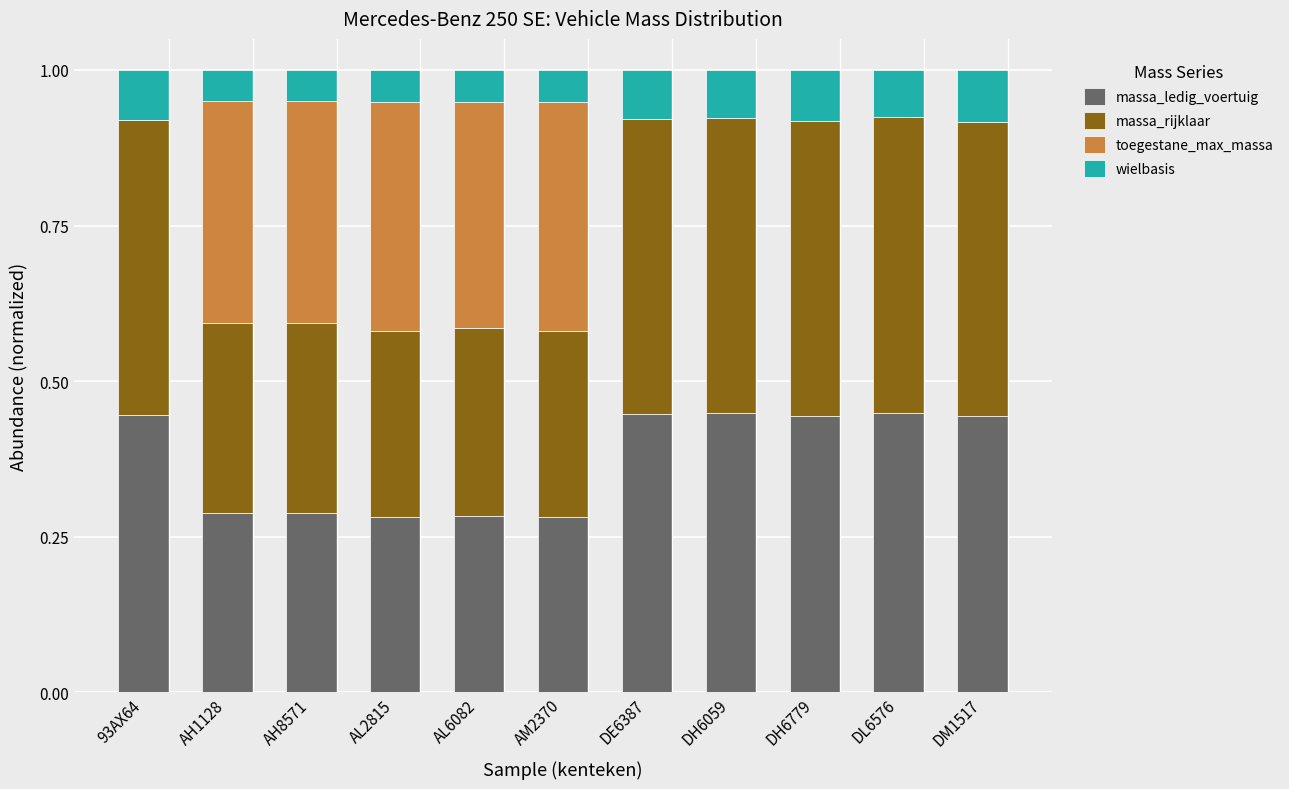

The massa_ledig_voertuig series shows 0.7 at DH6059. True or false?

False